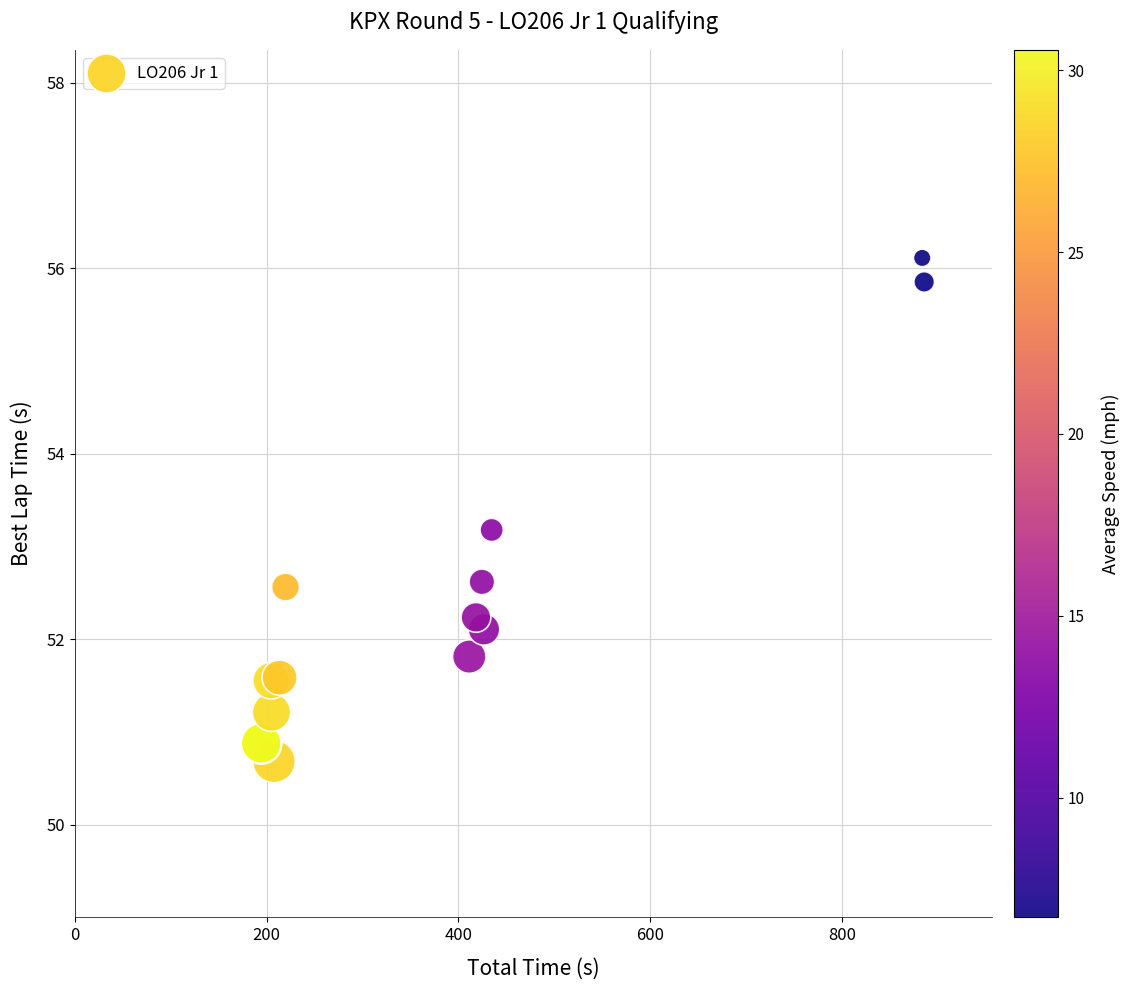

What Y value in the scatter plot is closest to 53?

53.2